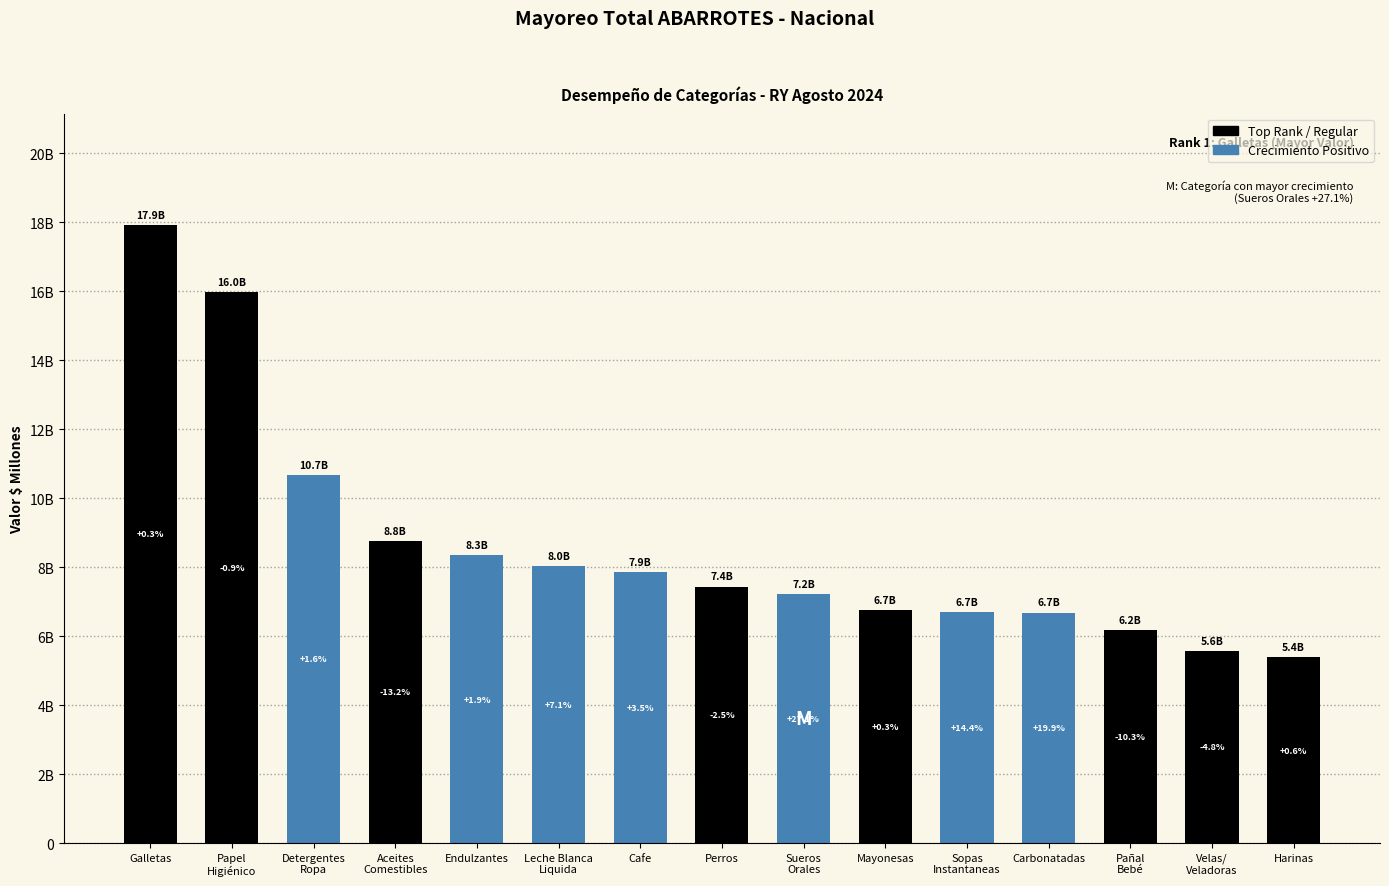

Rank the categories by value from lowest to highest.

Harinas, Velas/
Veladoras, Pañal
Bebé, Carbonatadas, Sopas
Instantaneas, Mayonesas, Sueros
Orales, Perros, Cafe, Leche Blanca
Liquida, Endulzantes, Aceites
Comestibles, Detergentes
Ropa, Papel
Higiénico, Galletas